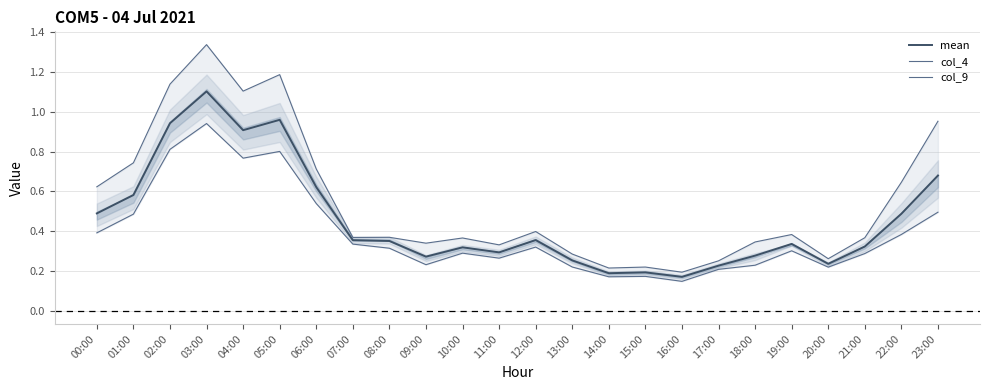

How many lines are shown in the chart?

3